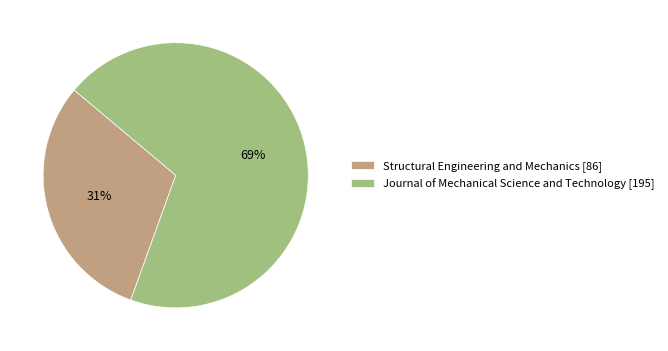

Rank the categories by value from highest to lowest.

Journal of Mechanical Science and Technology, Structural Engineering and Mechanics